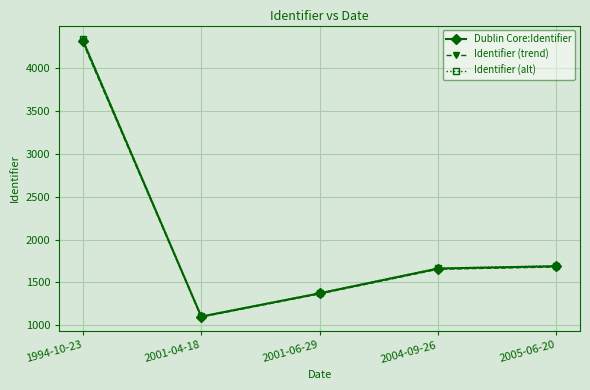

What is the smallest value displayed?

1096.5